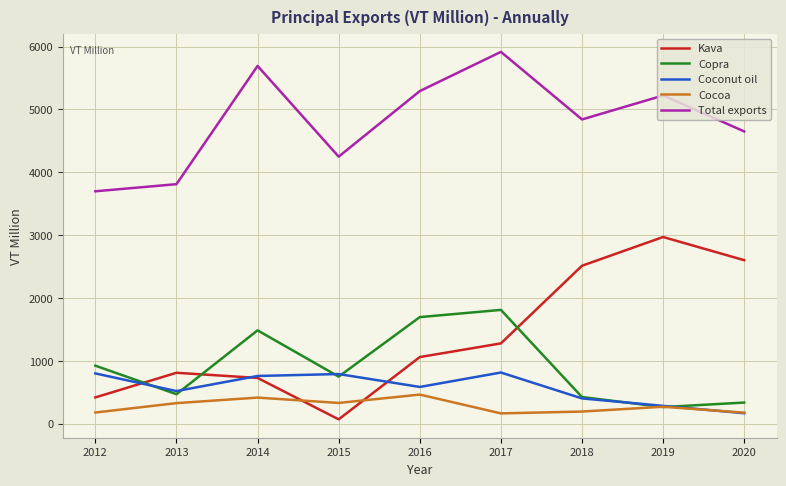

What is the greatest value displayed?

5916.0